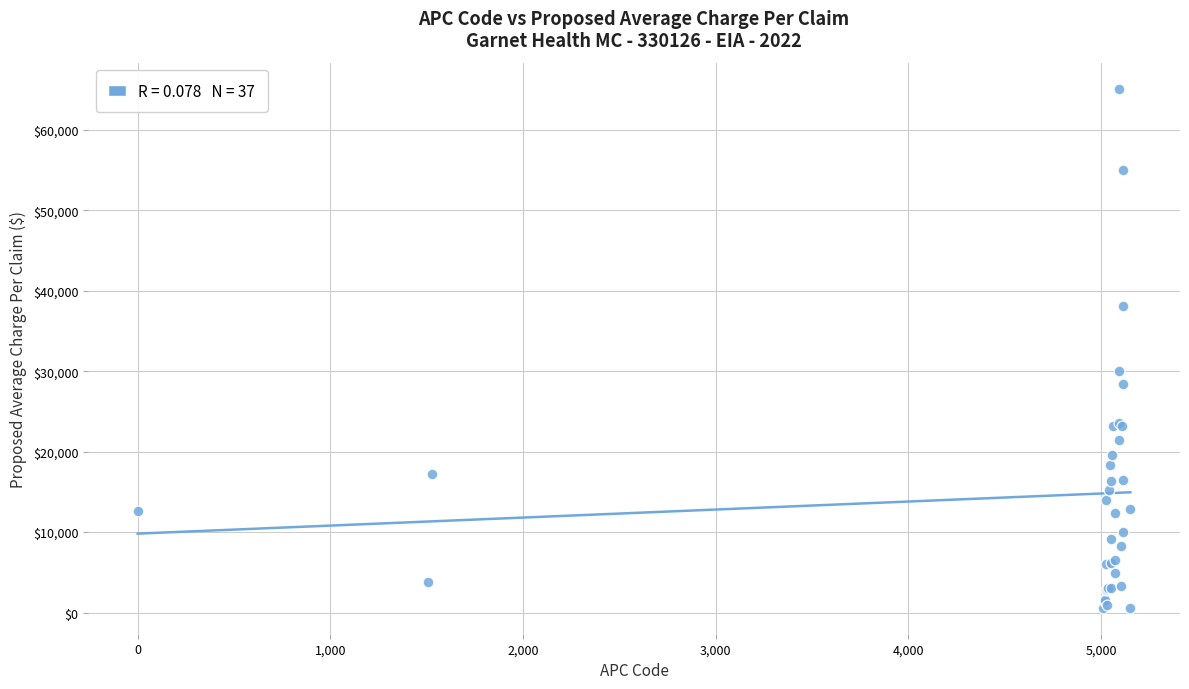

What Y value in the scatter plot is closest to 32873?

29979.2